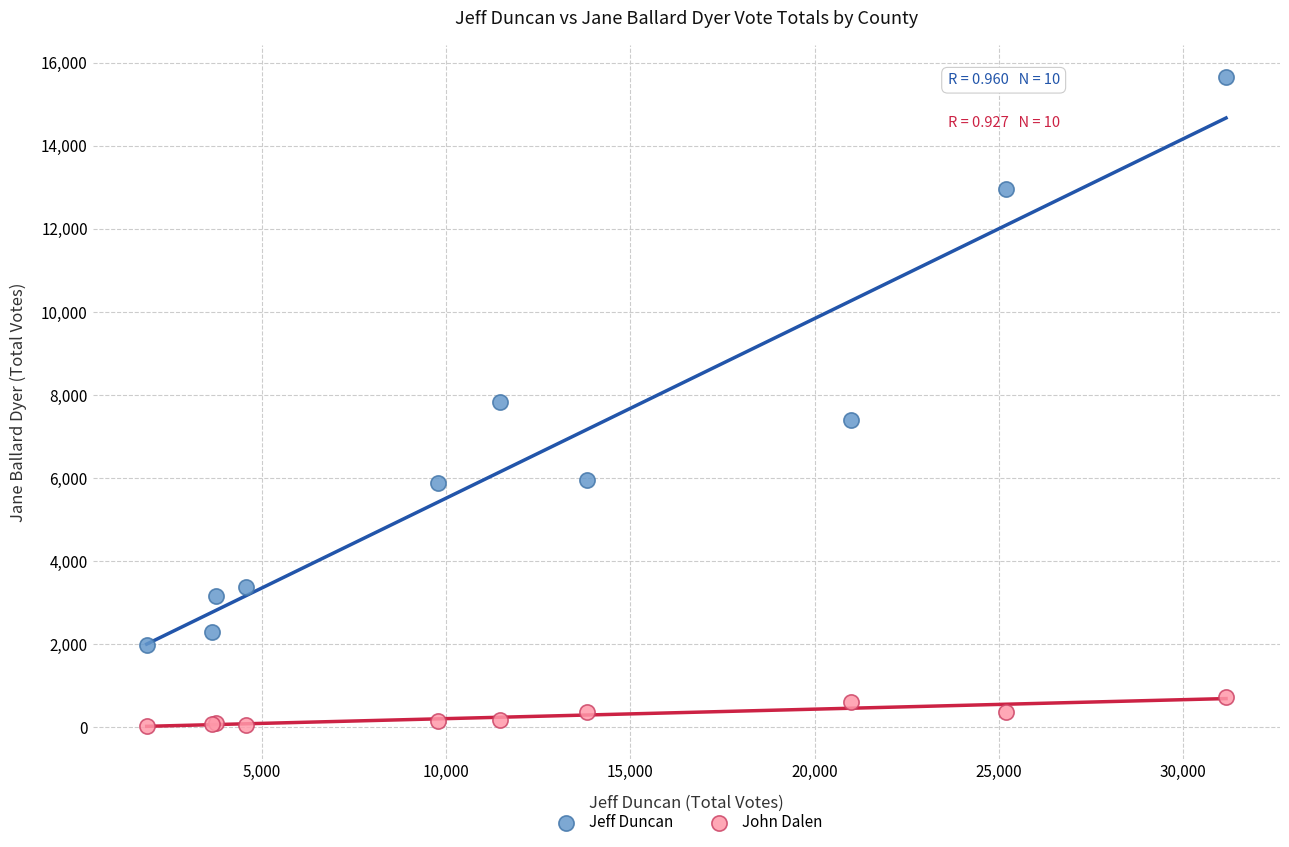

What are all the series names shown in the legend?

Jeff Duncan, John Dalen